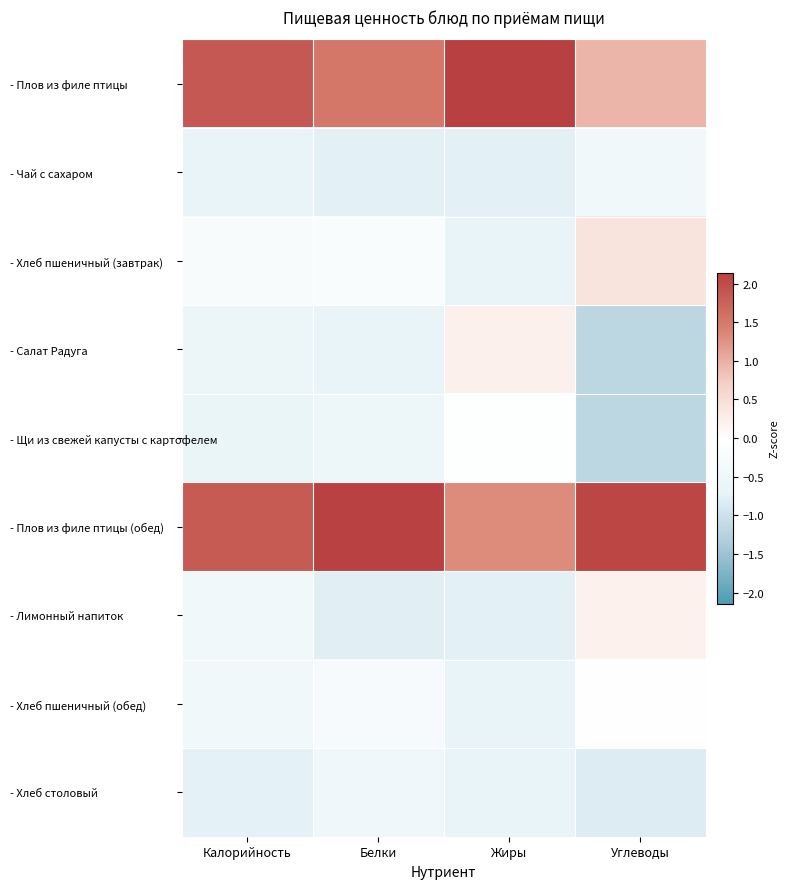

At which category is the sum across all series the highest?

Белки